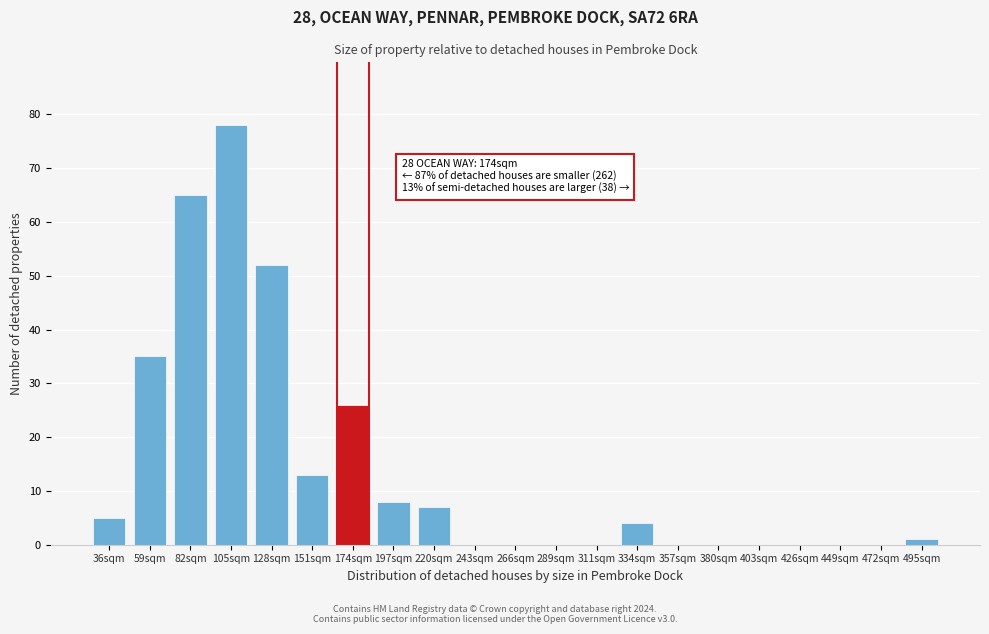

Reading left to right, list all the values displayed in this chart.

36sqm=5	59sqm=35	82sqm=65	105sqm=78	128sqm=52	151sqm=13	174sqm=26	197sqm=8	220sqm=7	243sqm=0	266sqm=0	289sqm=0	311sqm=0	334sqm=4	357sqm=0	380sqm=0	403sqm=0	426sqm=0	449sqm=0	472sqm=0	495sqm=1